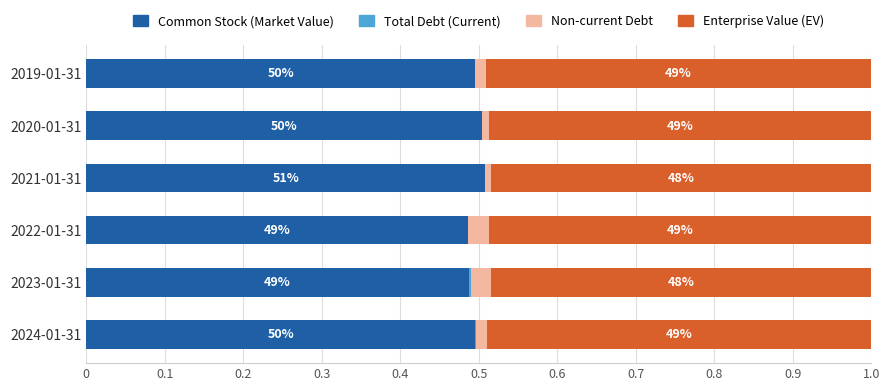

How many bars are there in each group?

4